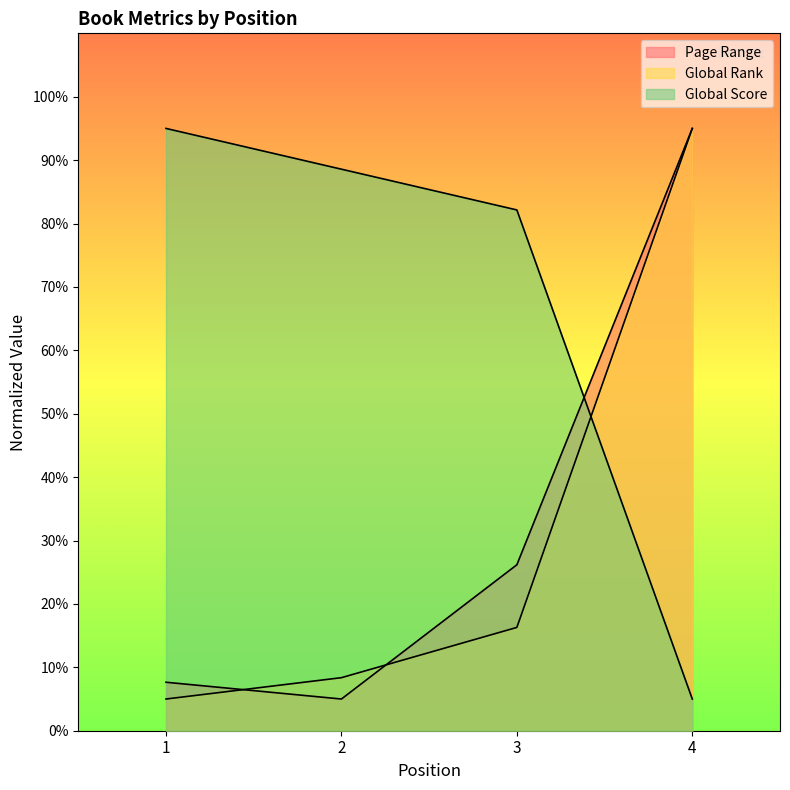

How many lines are shown in the chart?

3